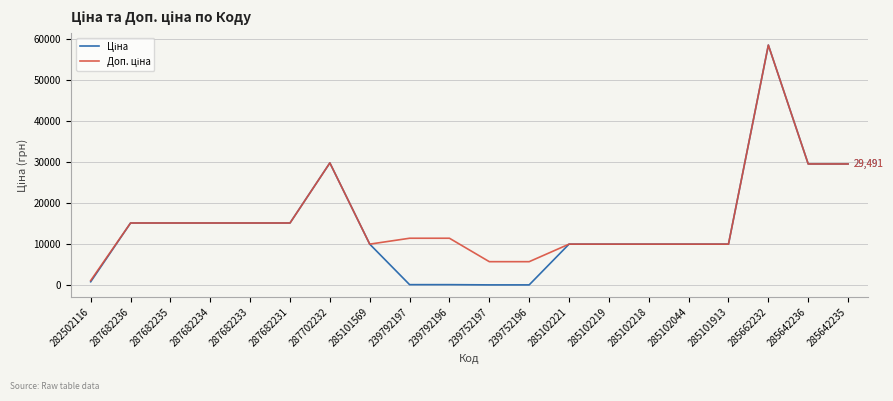

Which category has the highest value across all series?

285662232